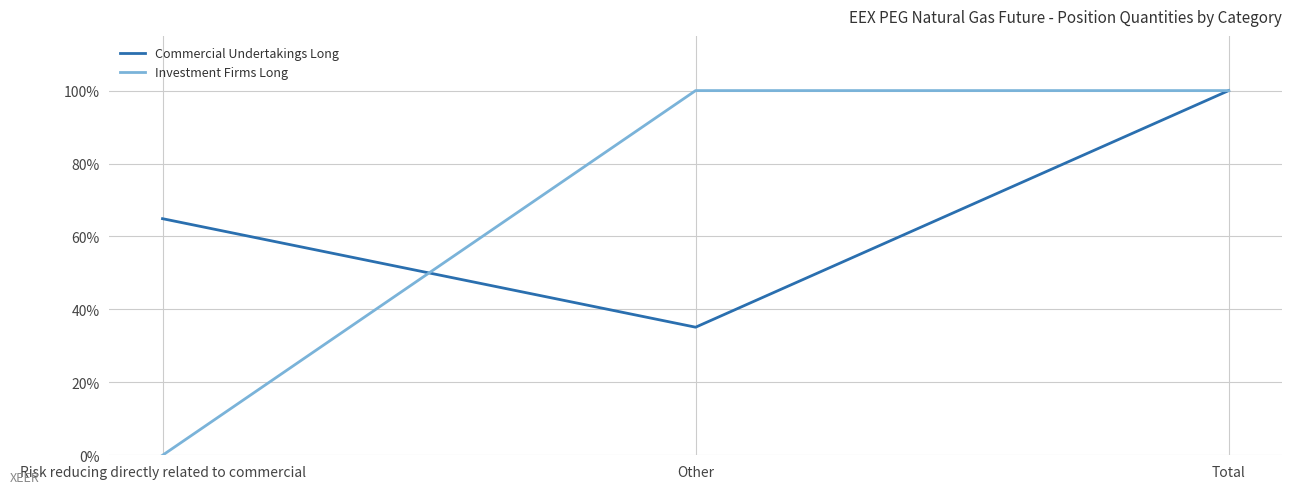

Does the chart have visible grid lines?

Yes